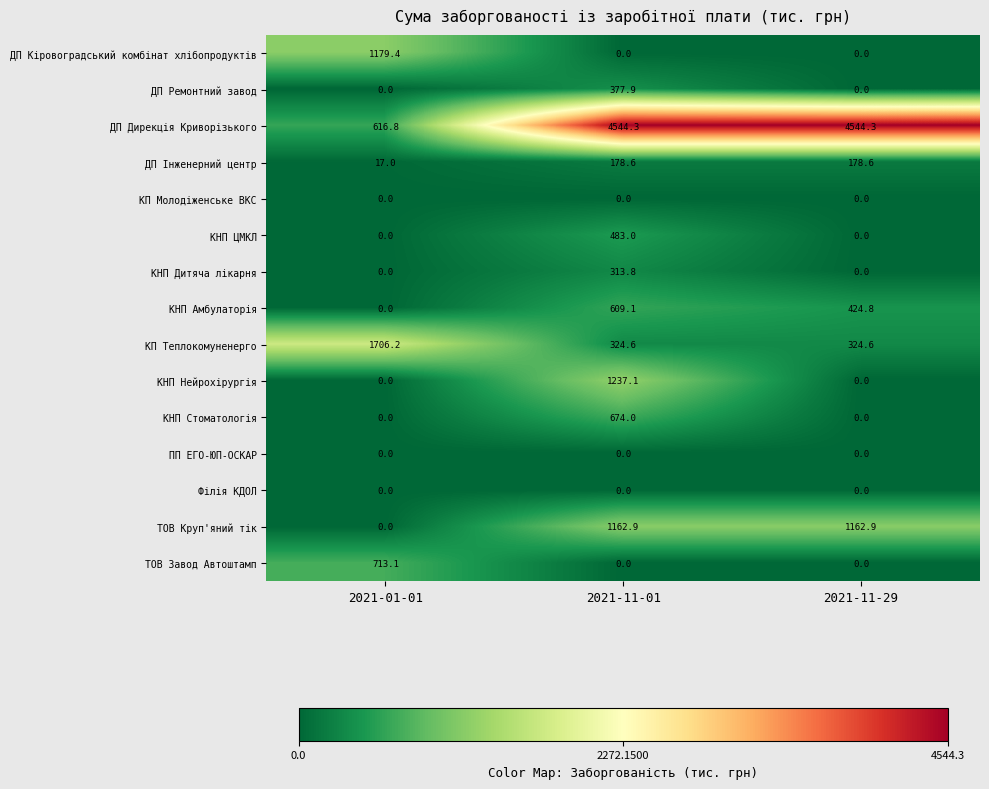

What is the total value across all series at 2021-01-01?

4232.5